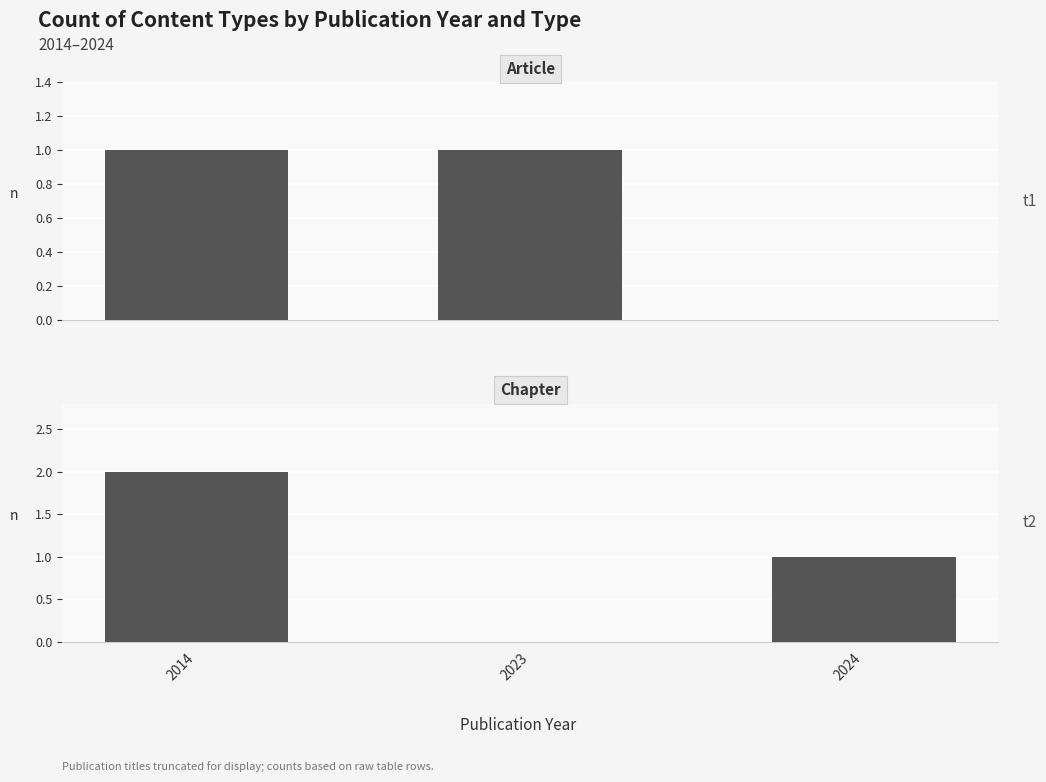

What are all the series names shown in the legend?

Article, Chapter